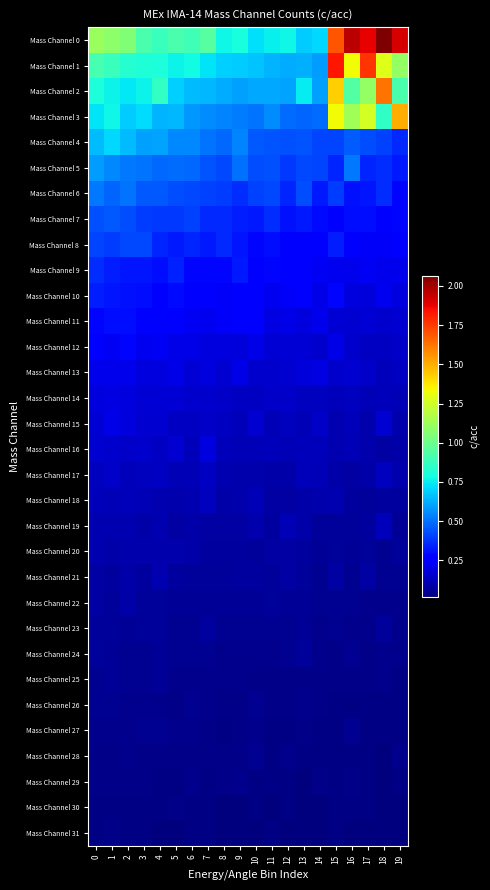

What is the spread (max minus min) of values at 14?

0.7